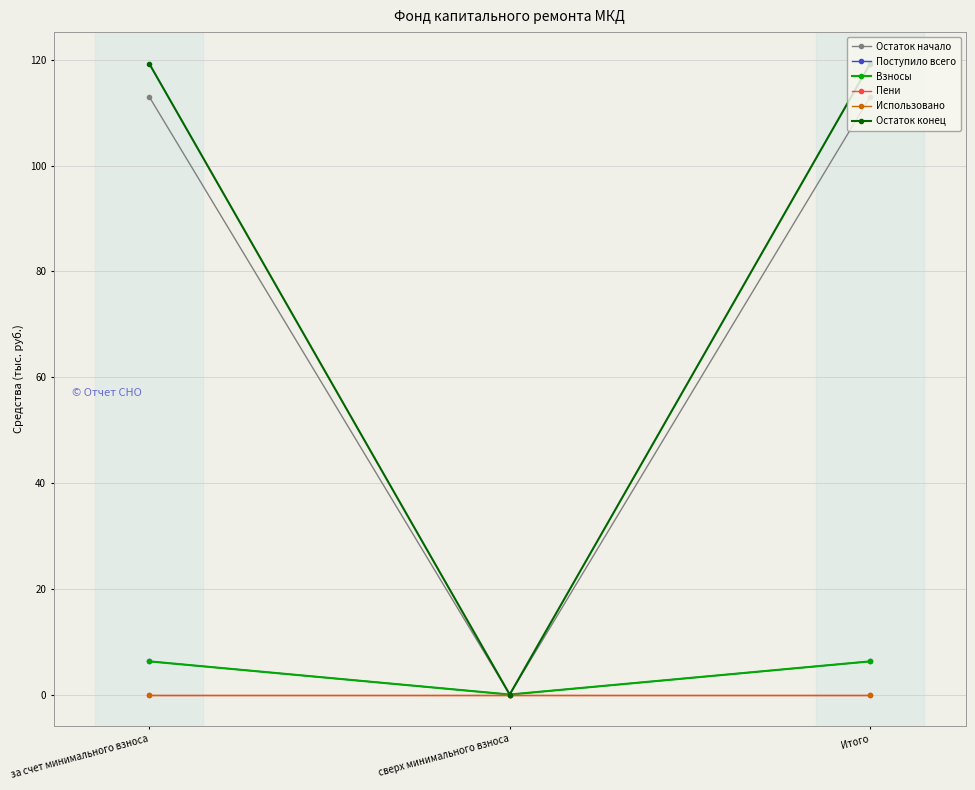

Reading left to right, extract all data points from this chart.

Остаток начало: за счет минимального взноса=113.0	сверх минимального взноса=0.0	Итого=113.0
Поступило всего: за счет минимального взноса=6.3	сверх минимального взноса=0.0	Итого=6.3
Взносы: за счет минимального взноса=6.3	сверх минимального взноса=0.0	Итого=6.3
Пени: за счет минимального взноса=0.0	сверх минимального взноса=0.0	Итого=0.0
Использовано: за счет минимального взноса=0.0	сверх минимального взноса=0.0	Итого=0.0
Остаток конец: за счет минимального взноса=119.3	сверх минимального взноса=0.0	Итого=119.3